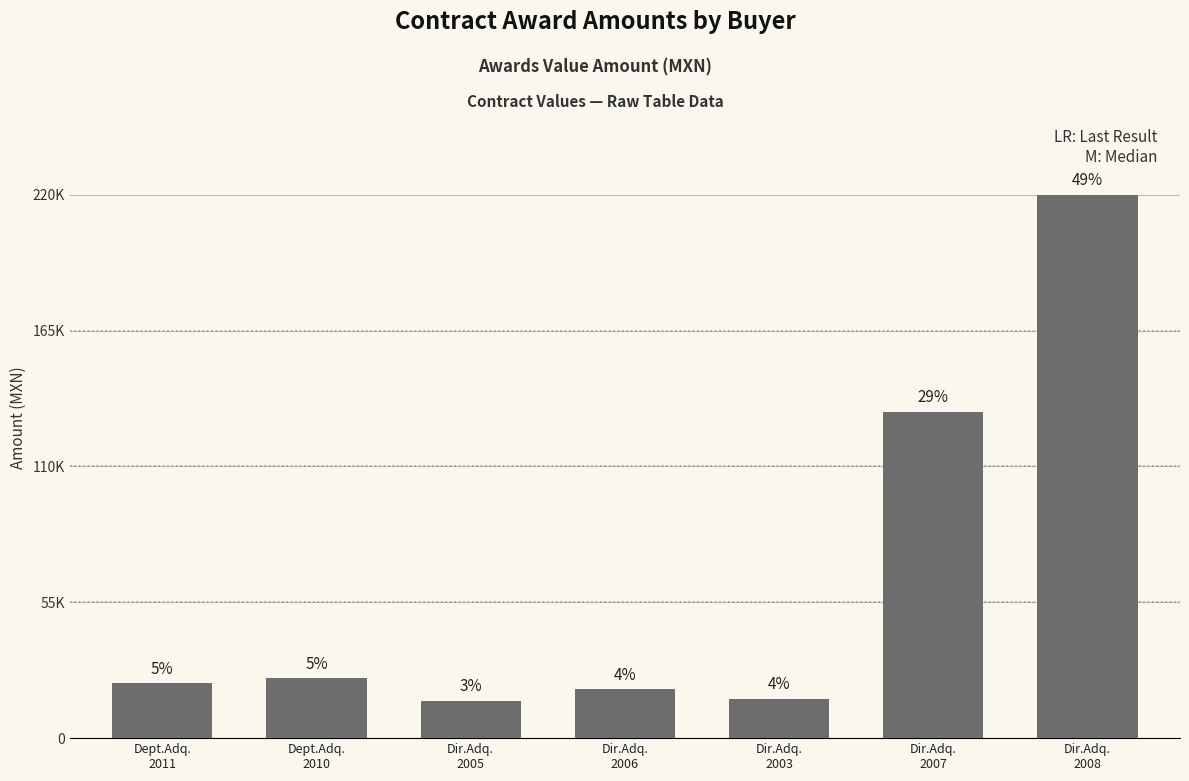

What position from the right is Dept.Adq.
2011?

7